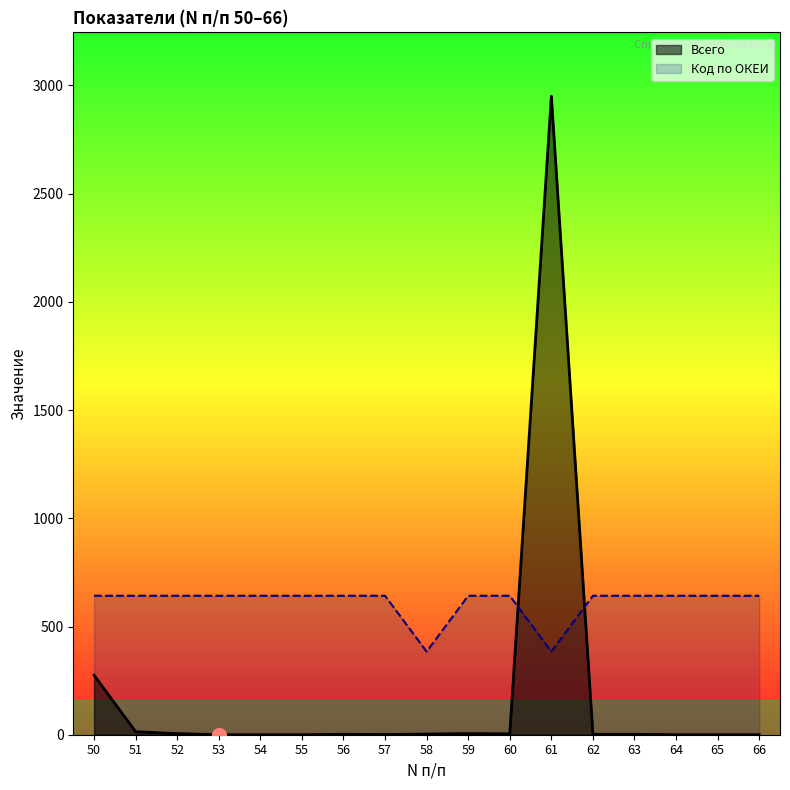

How many lines are shown in the chart?

2